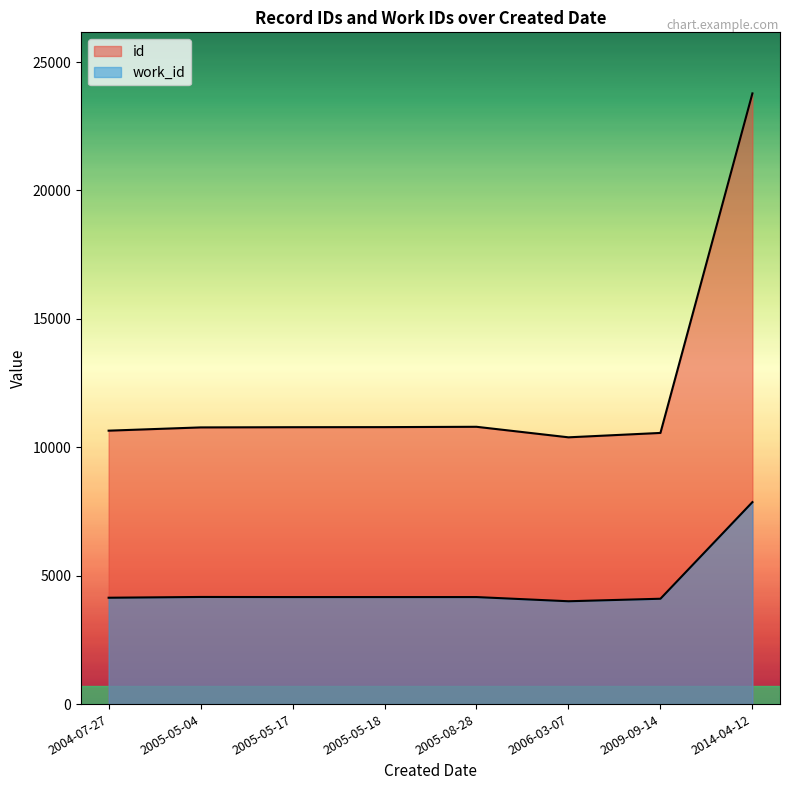

Count the number of data series in this chart.

2